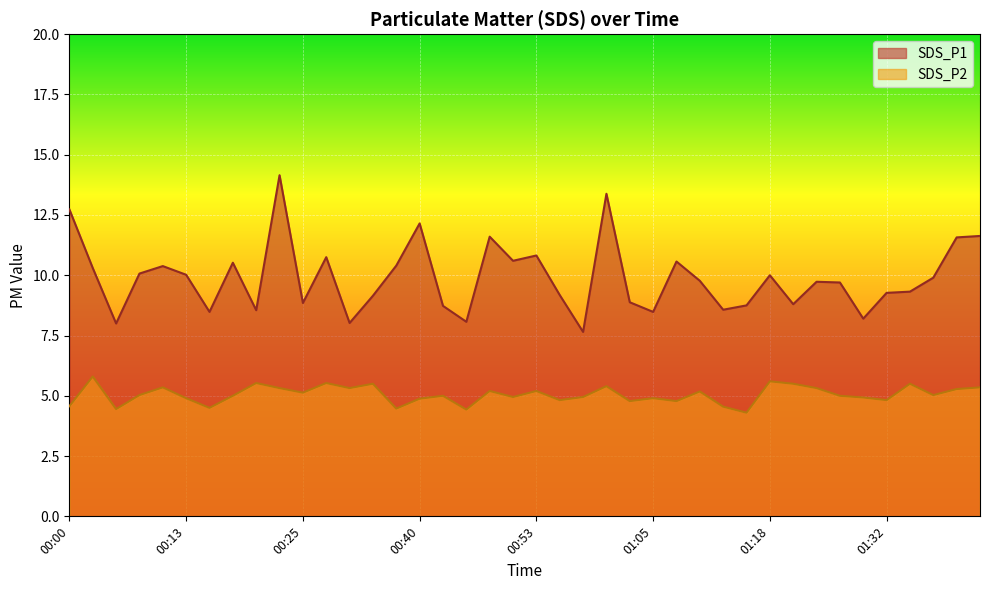

What is the greatest value displayed?

14.2